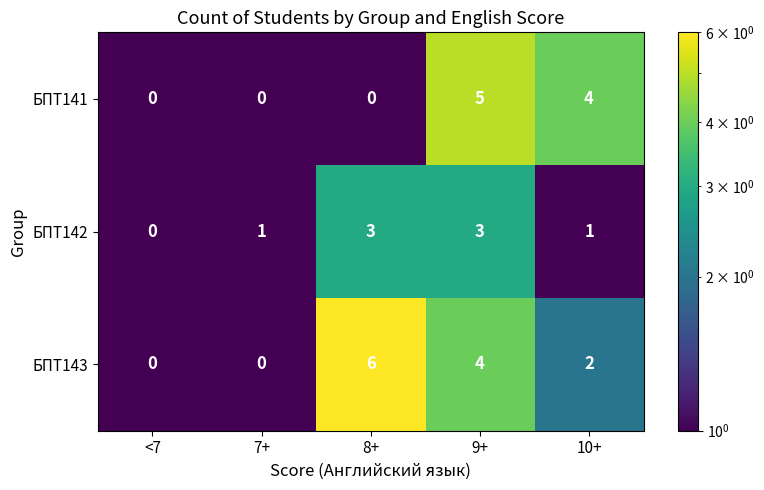

Is it true that БПТ143 equals 4 at 9+?

True